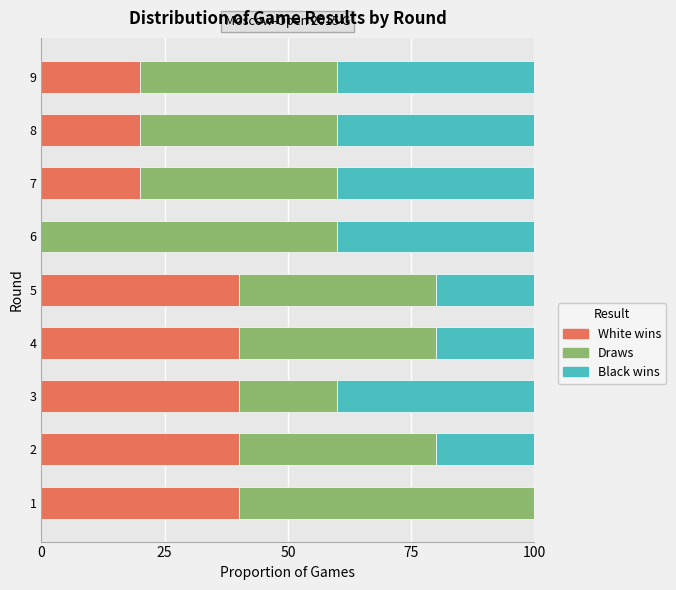

The value of White wins at 9 is 20. True or false?

True